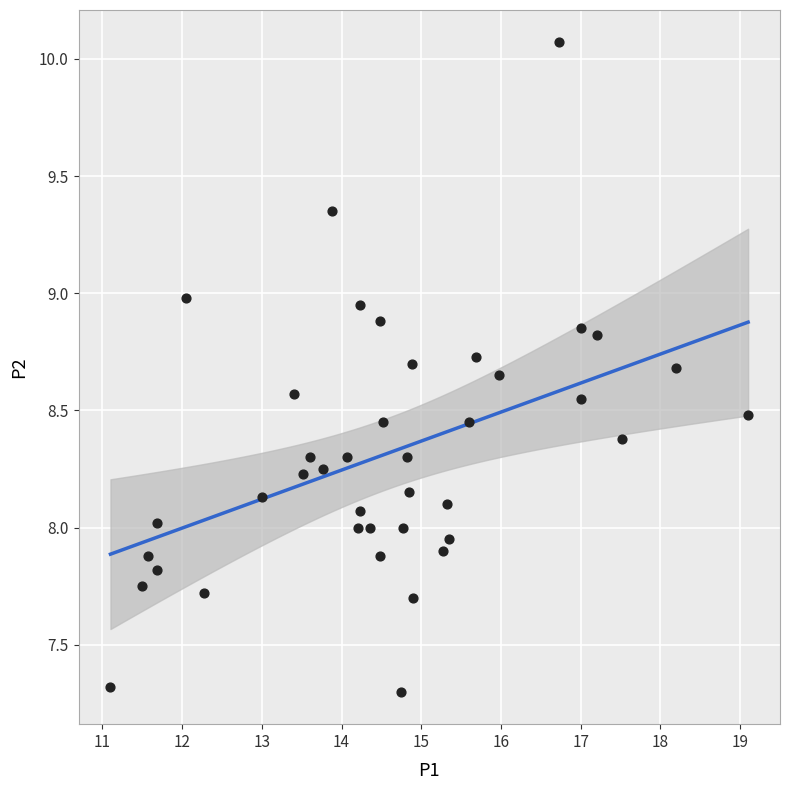

What is the range of Y values (max minus min)?

2.8